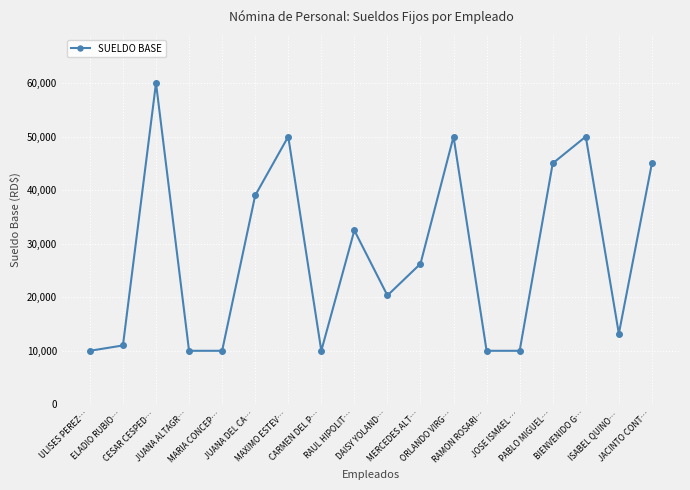

What is the sum of all values?

502262.3